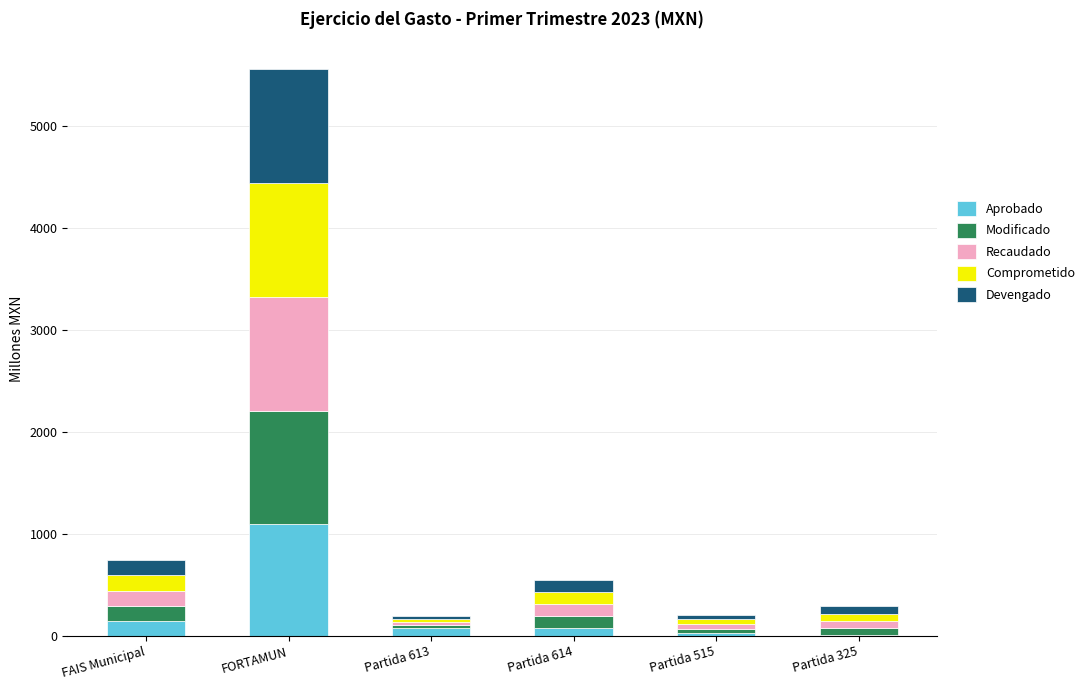

At which category is the sum across all series the highest?

FORTAMUN